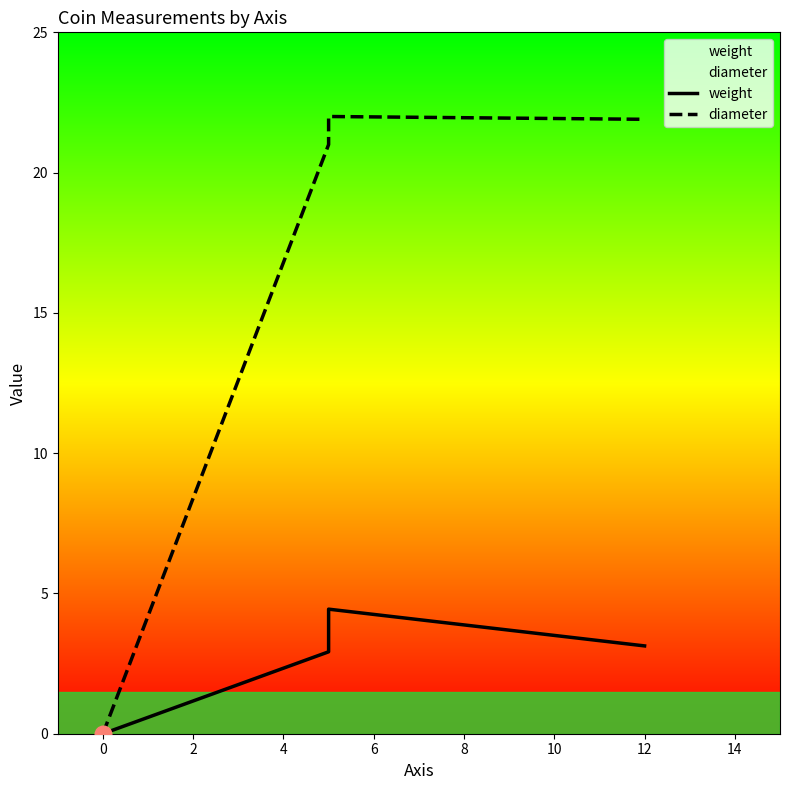

At which category is the sum across all series the highest?

2